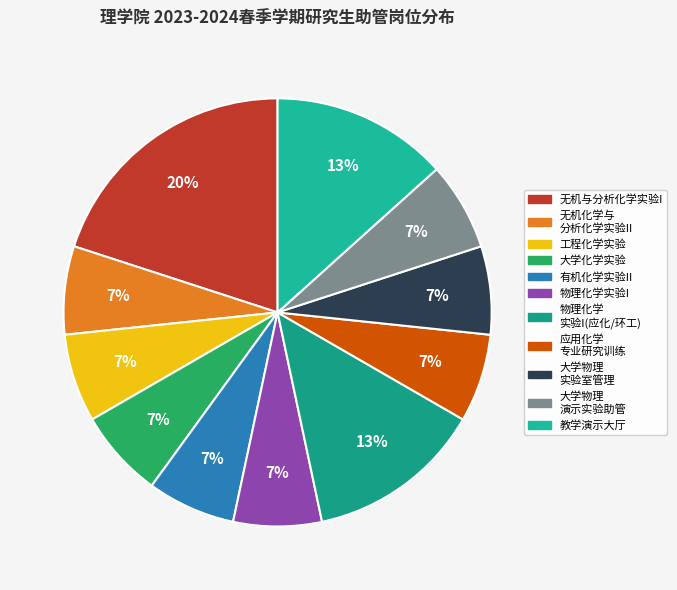

Count the number of slices in the pie.

11